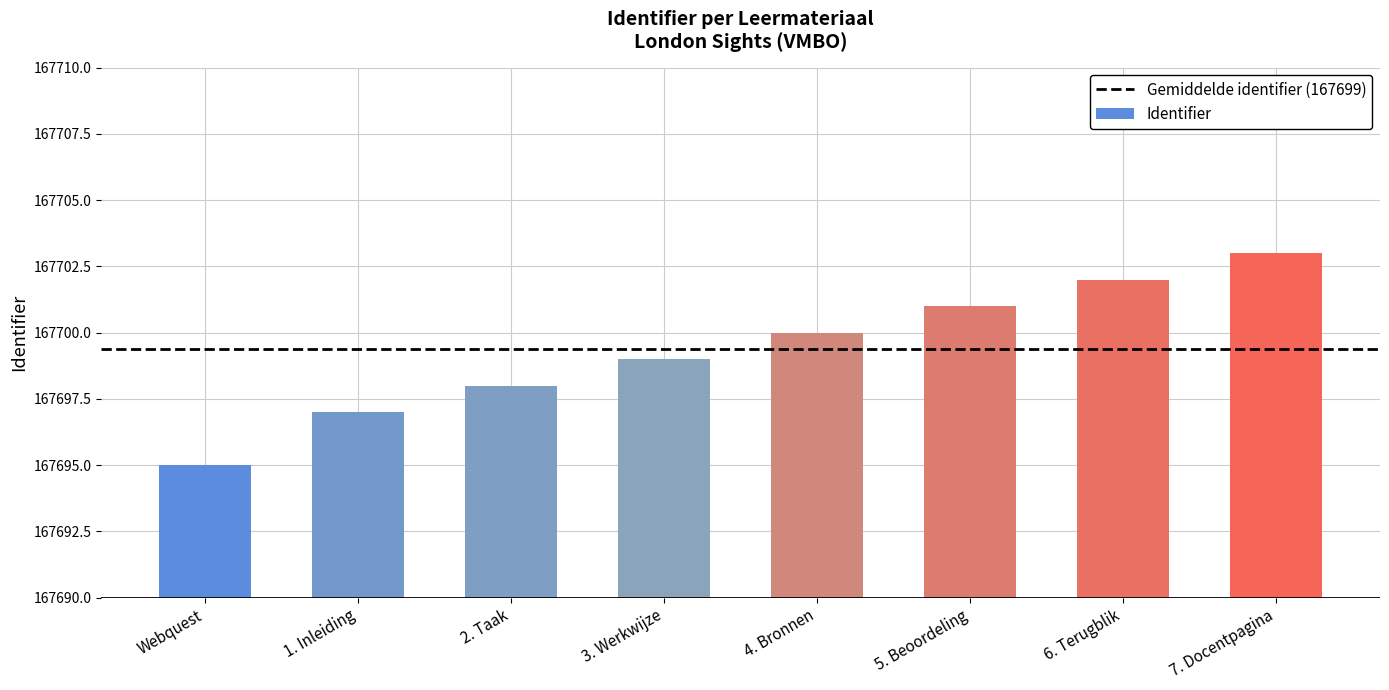

What is the label of the 7th bar from the right?

1. Inleiding